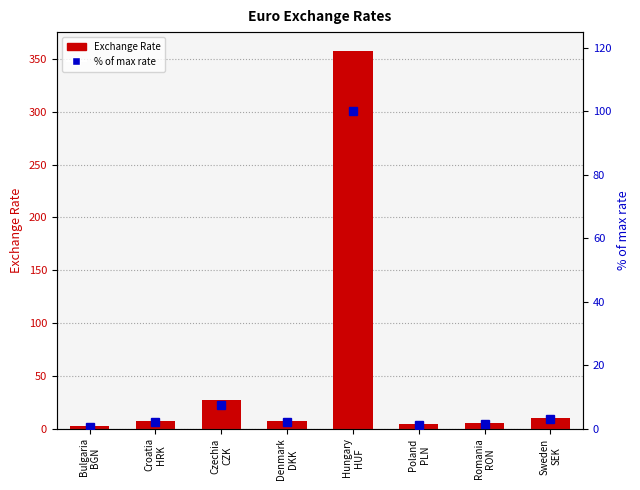

How many distinct data groups are displayed?

2